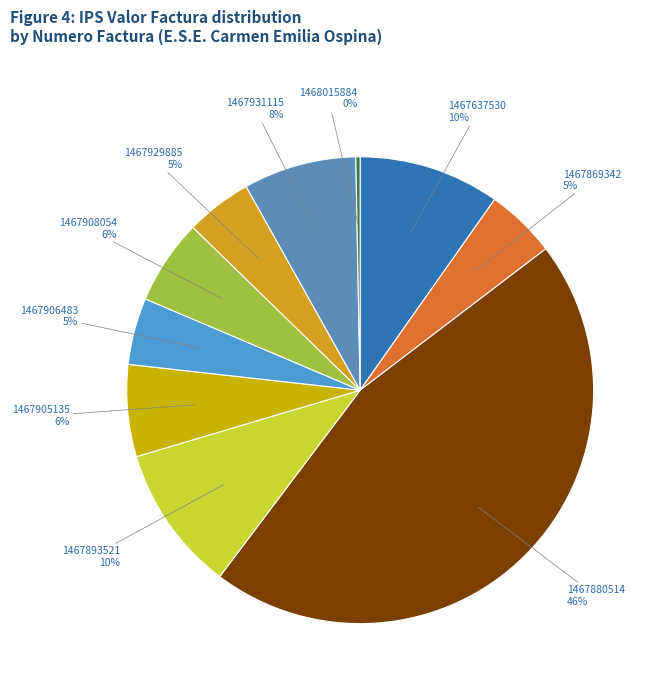

What is the ratio of the value at 1467637530 to the value at 1467908054?

1.7